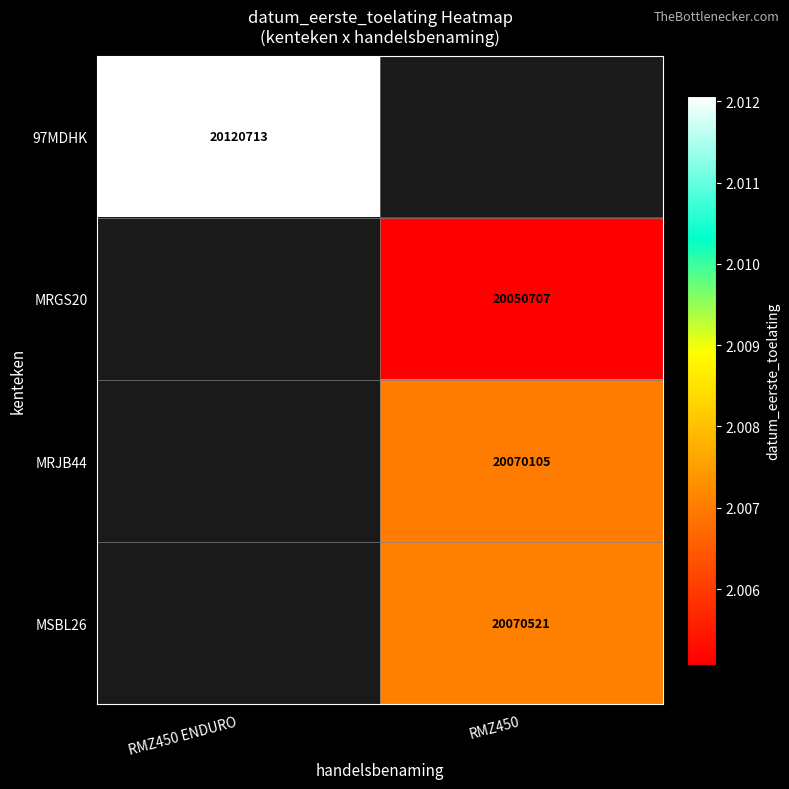

The MSBL26 series shows 7574406 at RMZ450. True or false?

False